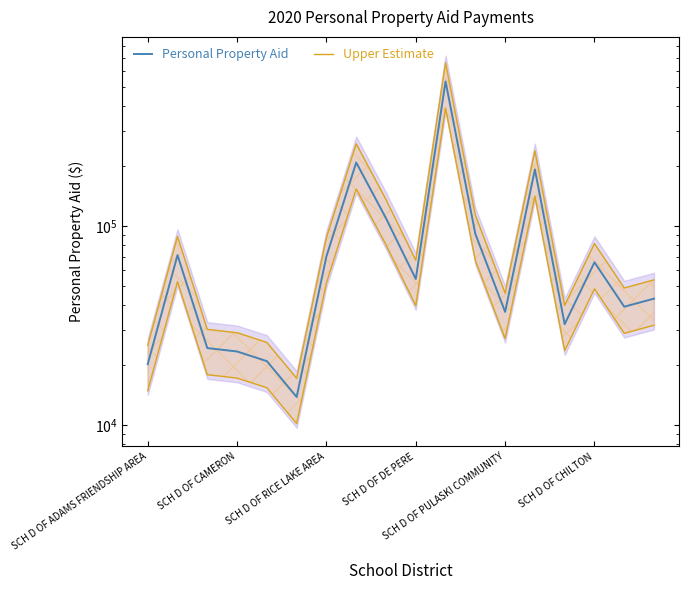

Is the value of Upper Estimate at SCH D OF RICE LAKE AREA greater than the value of Personal Property Aid at 7?

No